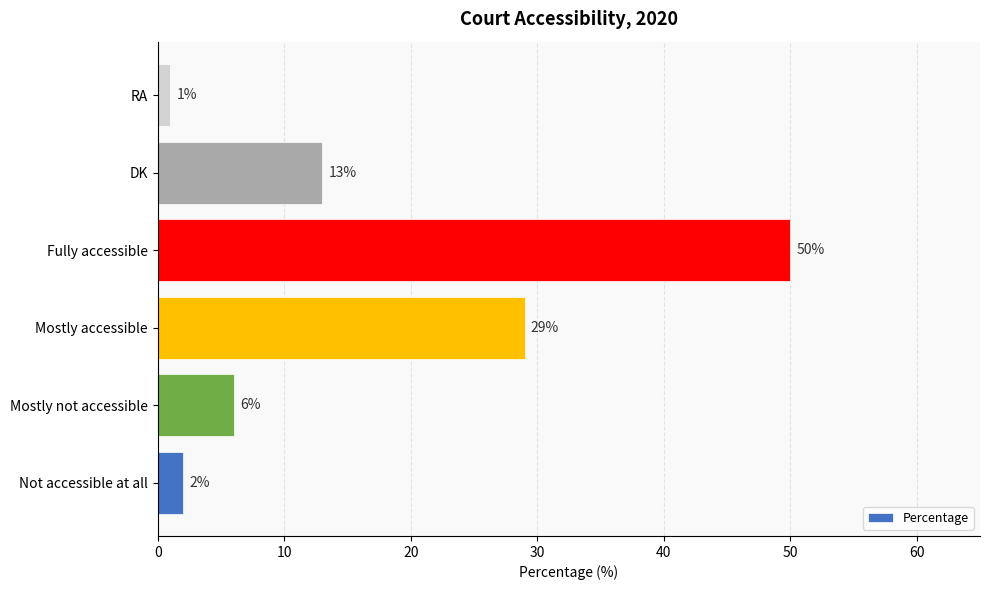

At which category does the chart reach its minimum across all series?

RA